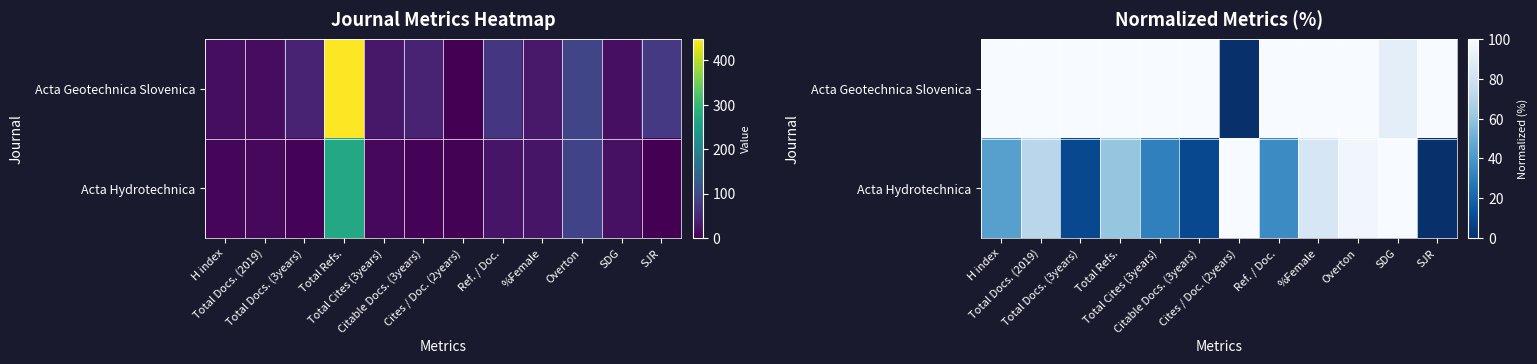

Which category has the lowest value across all series?

Cites / Doc. (2years)